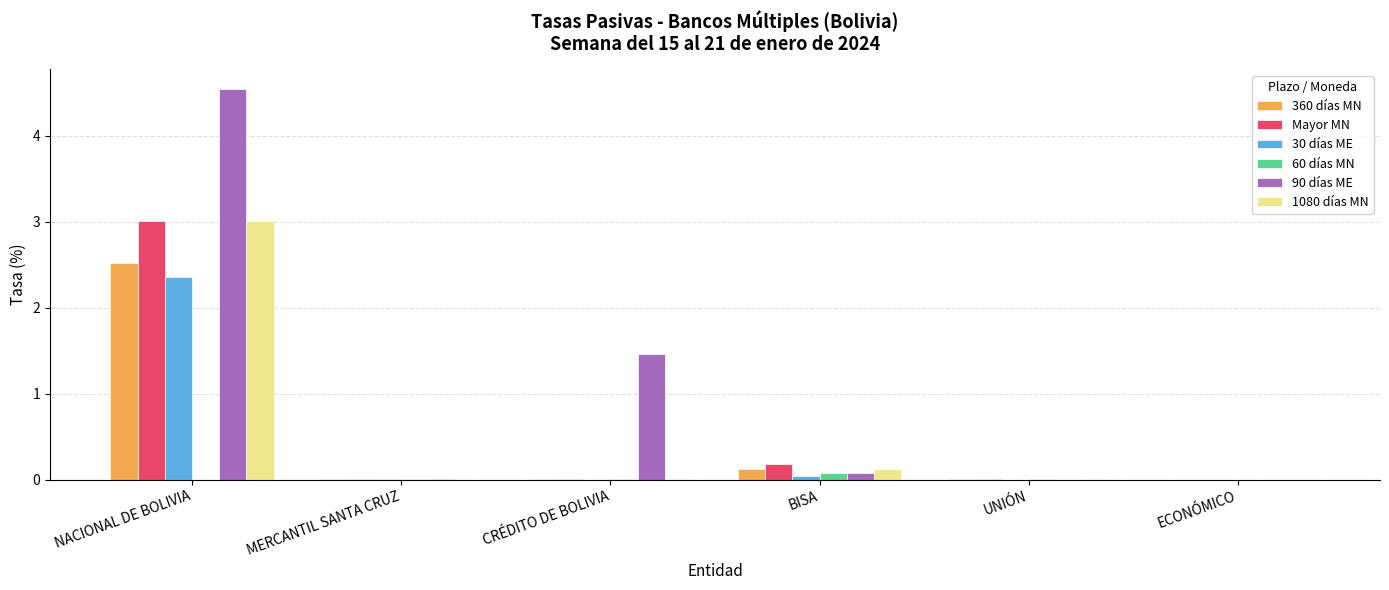

What is the greatest value displayed?

4.5